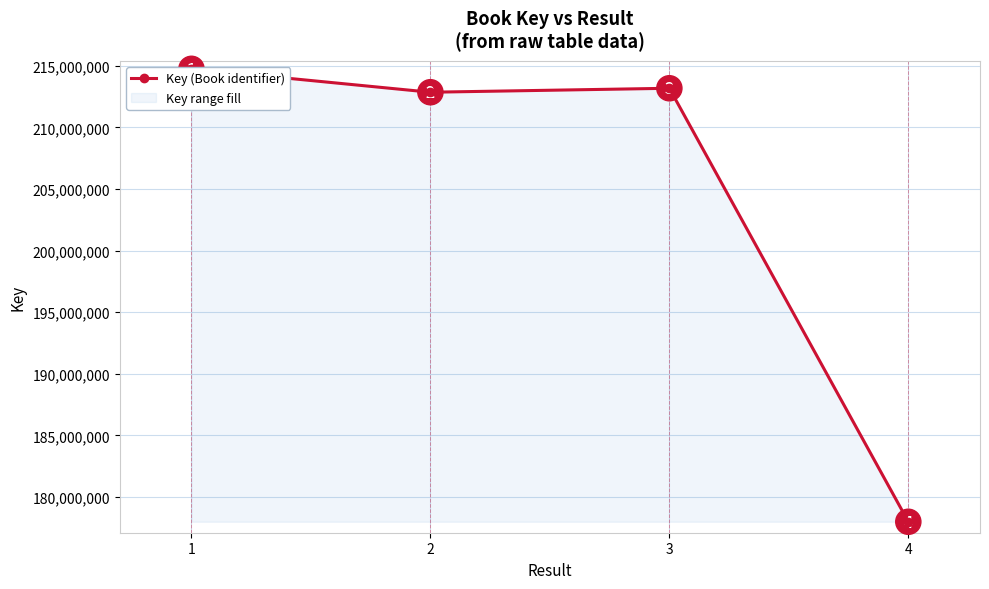

What is the difference between the values at 3 and 2?

321896